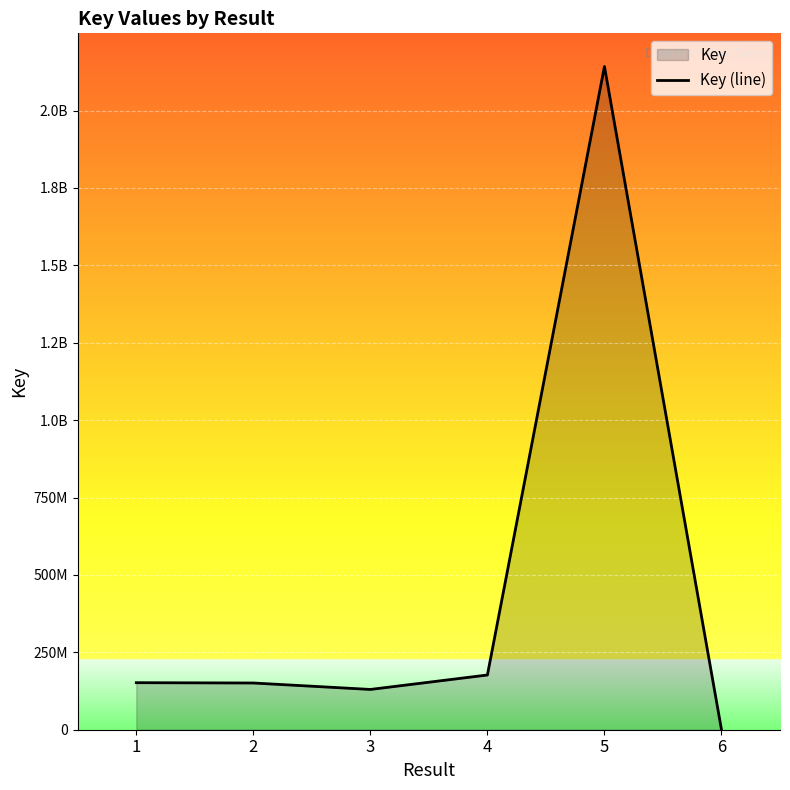

Reading left to right, list all the values displayed in this chart.

151915749	150899844	130100104	176740348	2142396284	6961